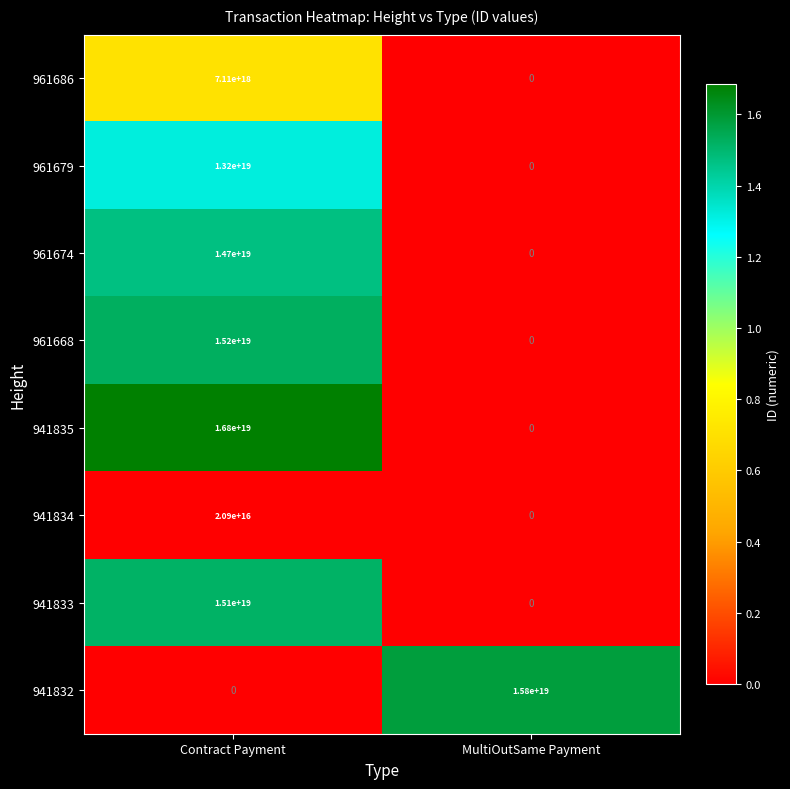

At which category does the chart reach its peak across all series?

Contract Payment